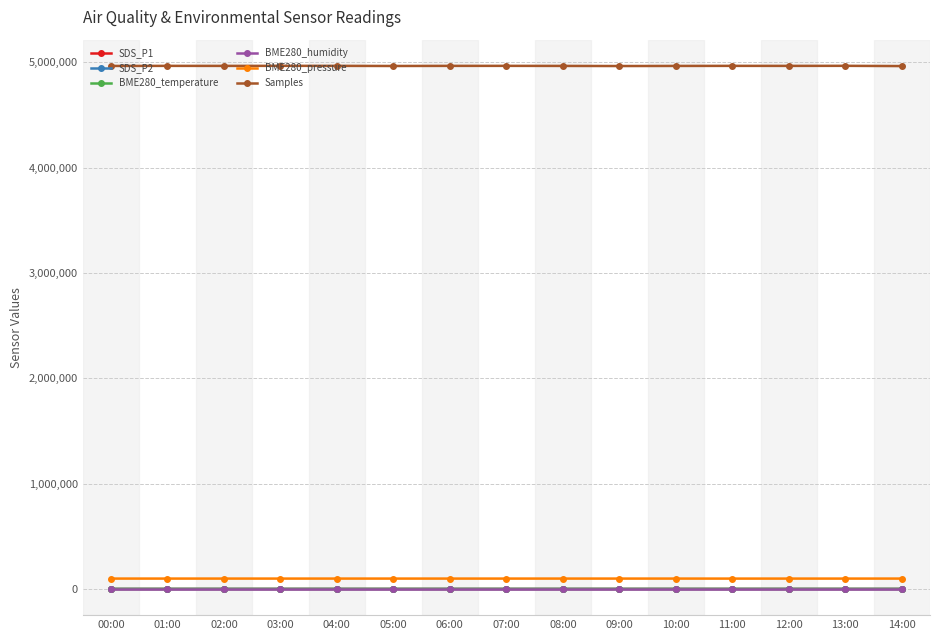

What is the average value of the BME280_humidity series?

93.5